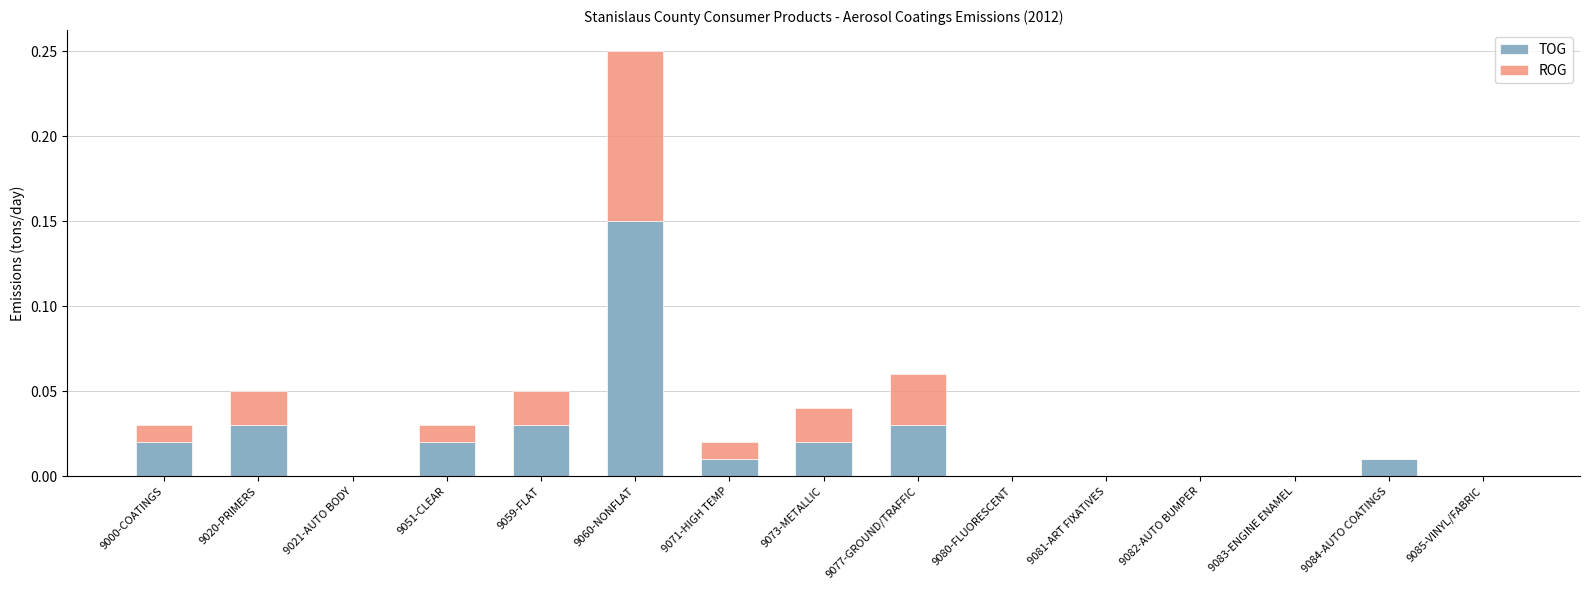

At which category is the sum across all series the highest?

9060-NONFLAT